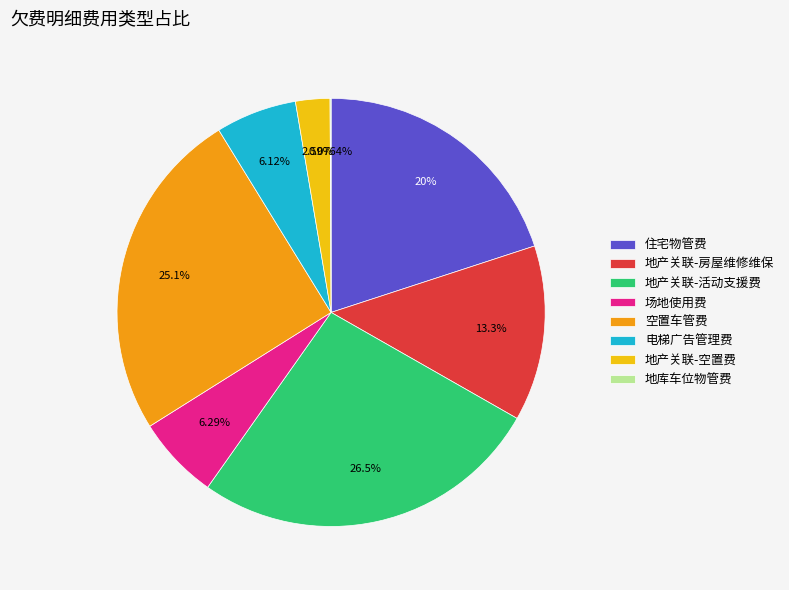

To the nearest percent, what is the combined percentage of 住宅物管费 and 地产关联-空置费?

23%